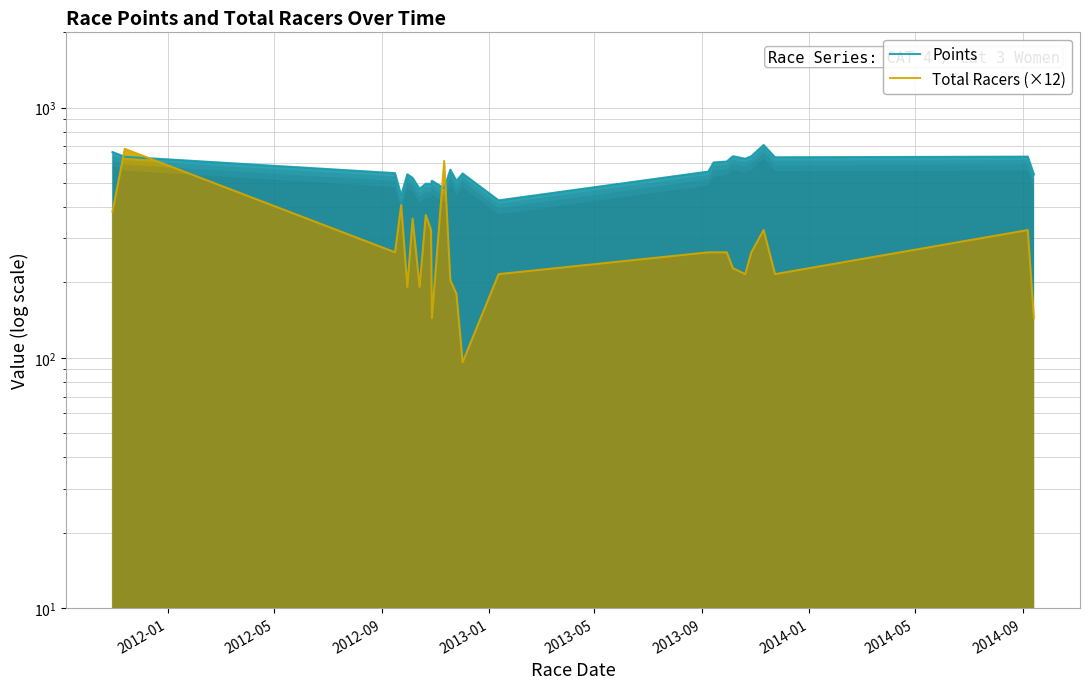

How many times do Points and Total Racers (×12) cross each other?

4